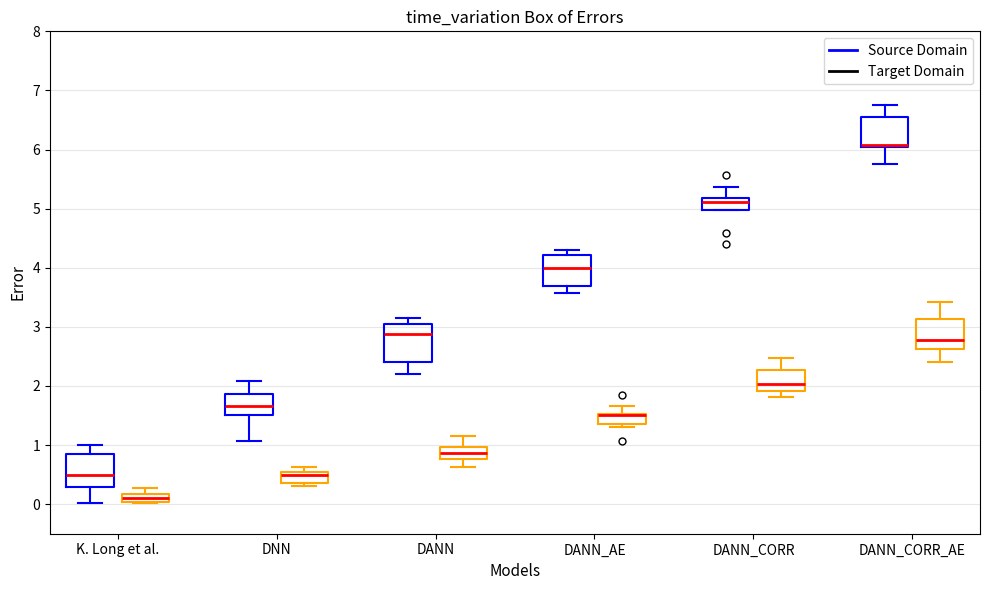

Where is the upper edge of the box for DNN (Target Domain) on the y-axis? The values are not printed on the chart, so give them approximately, as read against the axis.

0.5